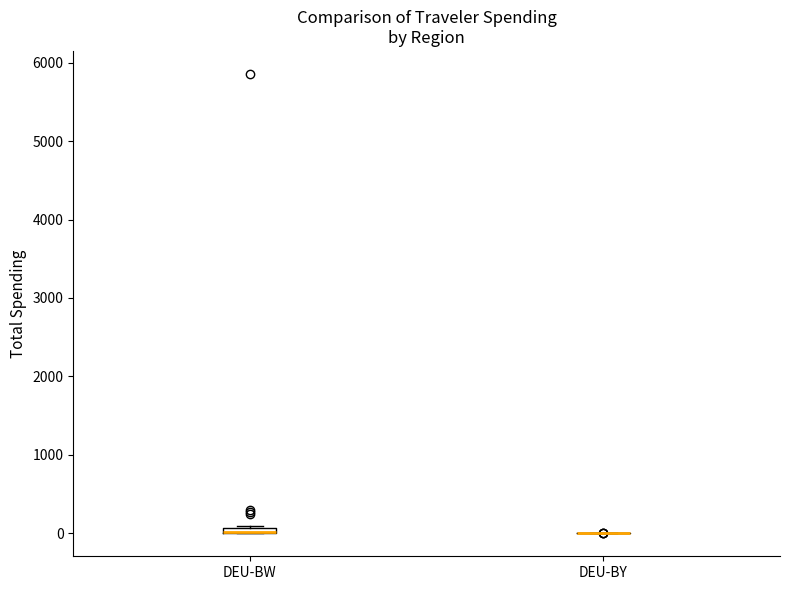

Where is the lower edge of the box for DEU-BW on the y-axis? The values are not printed on the chart, so give them approximately, as read against the axis.

0